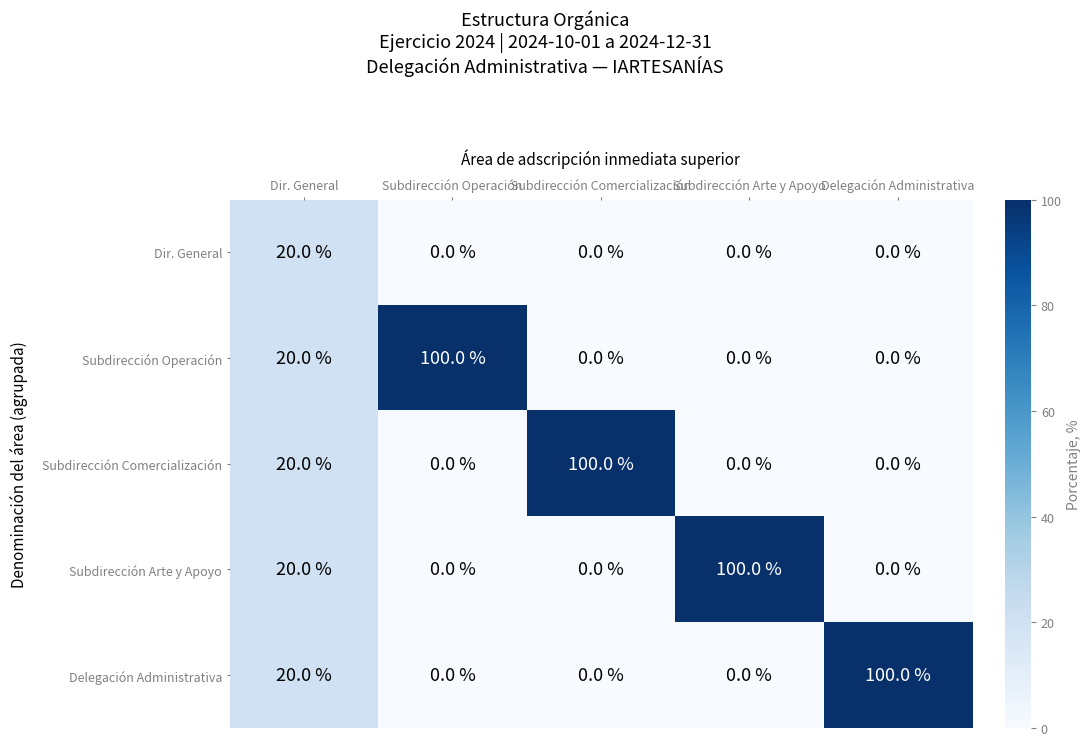

The value of Subdirección Arte y Apoyo at Subdirección Operación is 0. True or false?

True